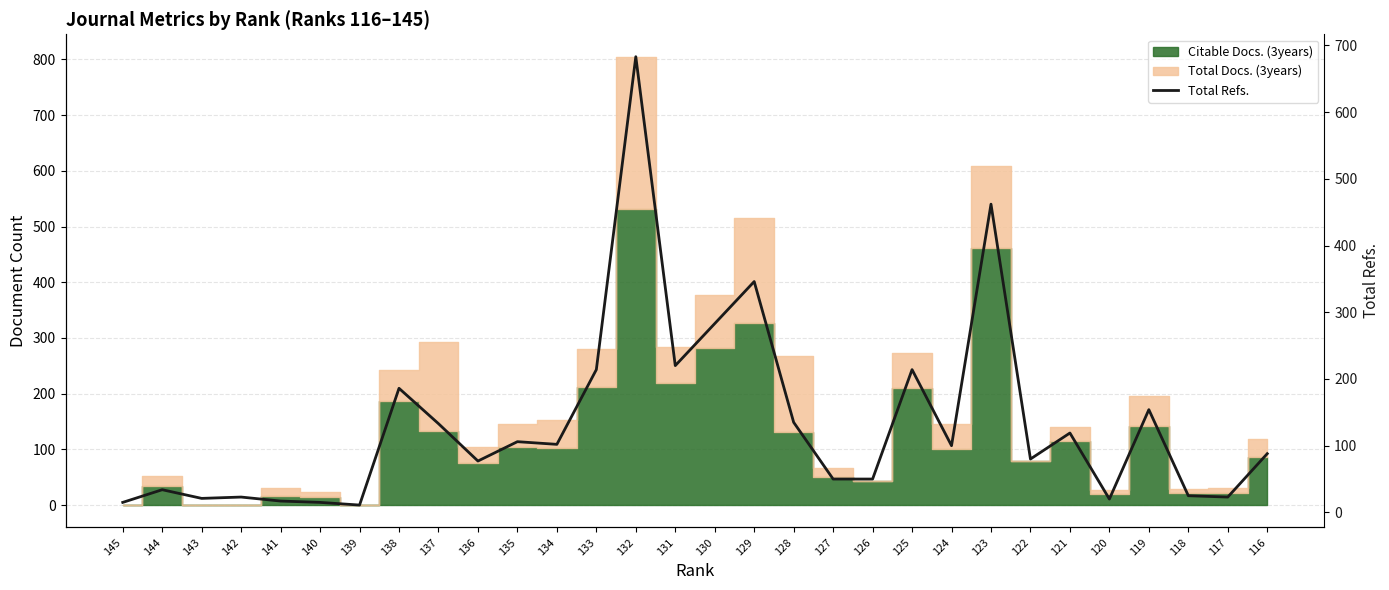

How many lines are shown in the chart?

1